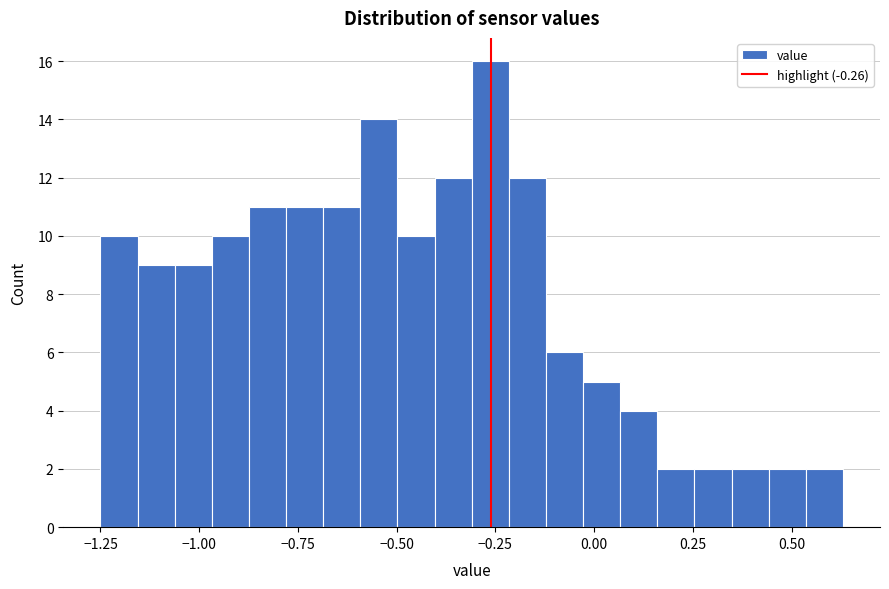

Around what value on the x-axis is the tallest bar? Give the approximate position of its centre, as read against the axis.

-0.25